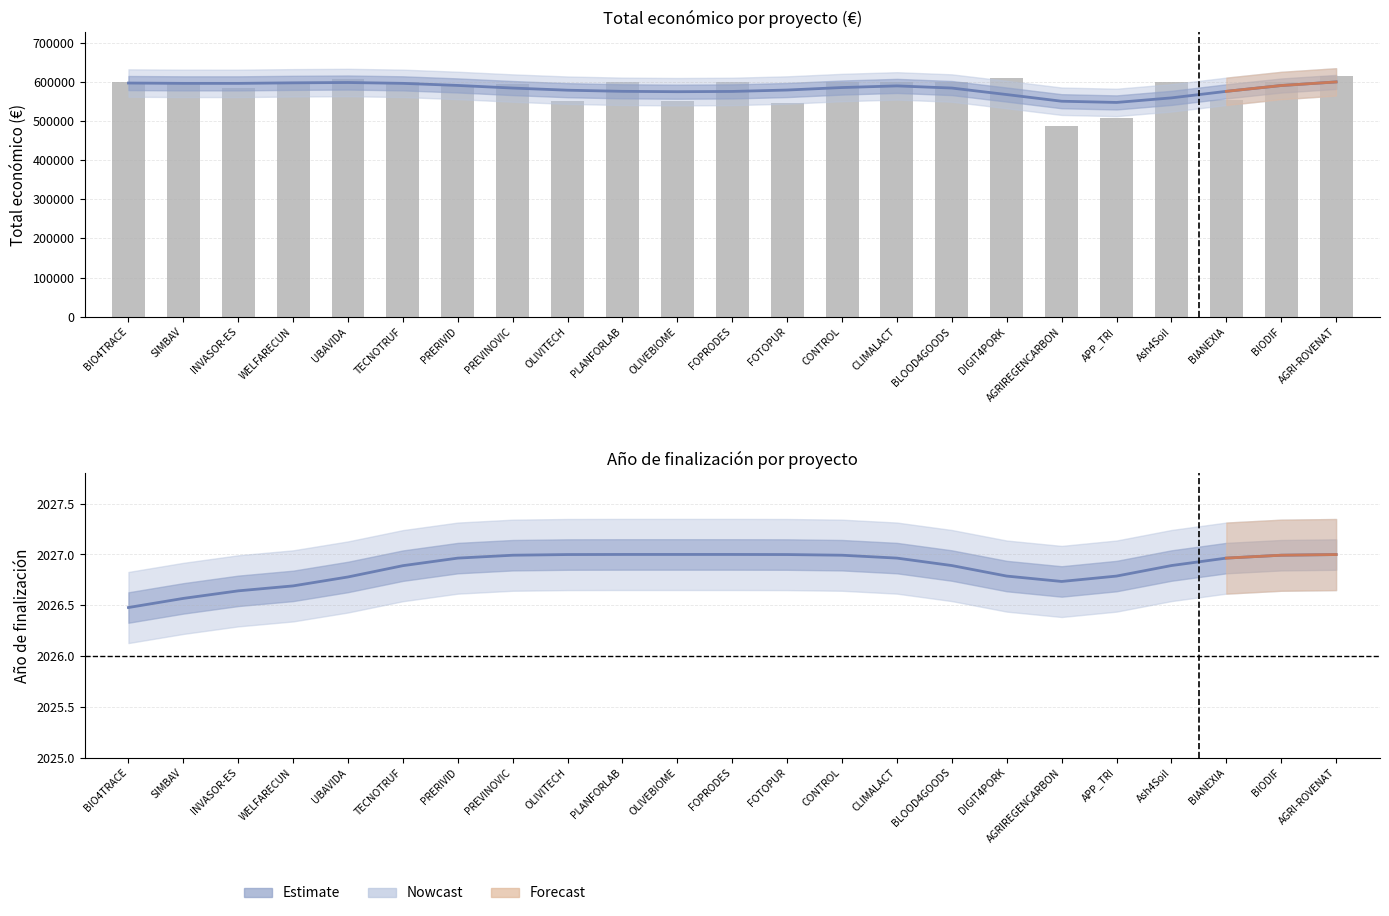

At how many categories does at least one series exceed 239362?

23